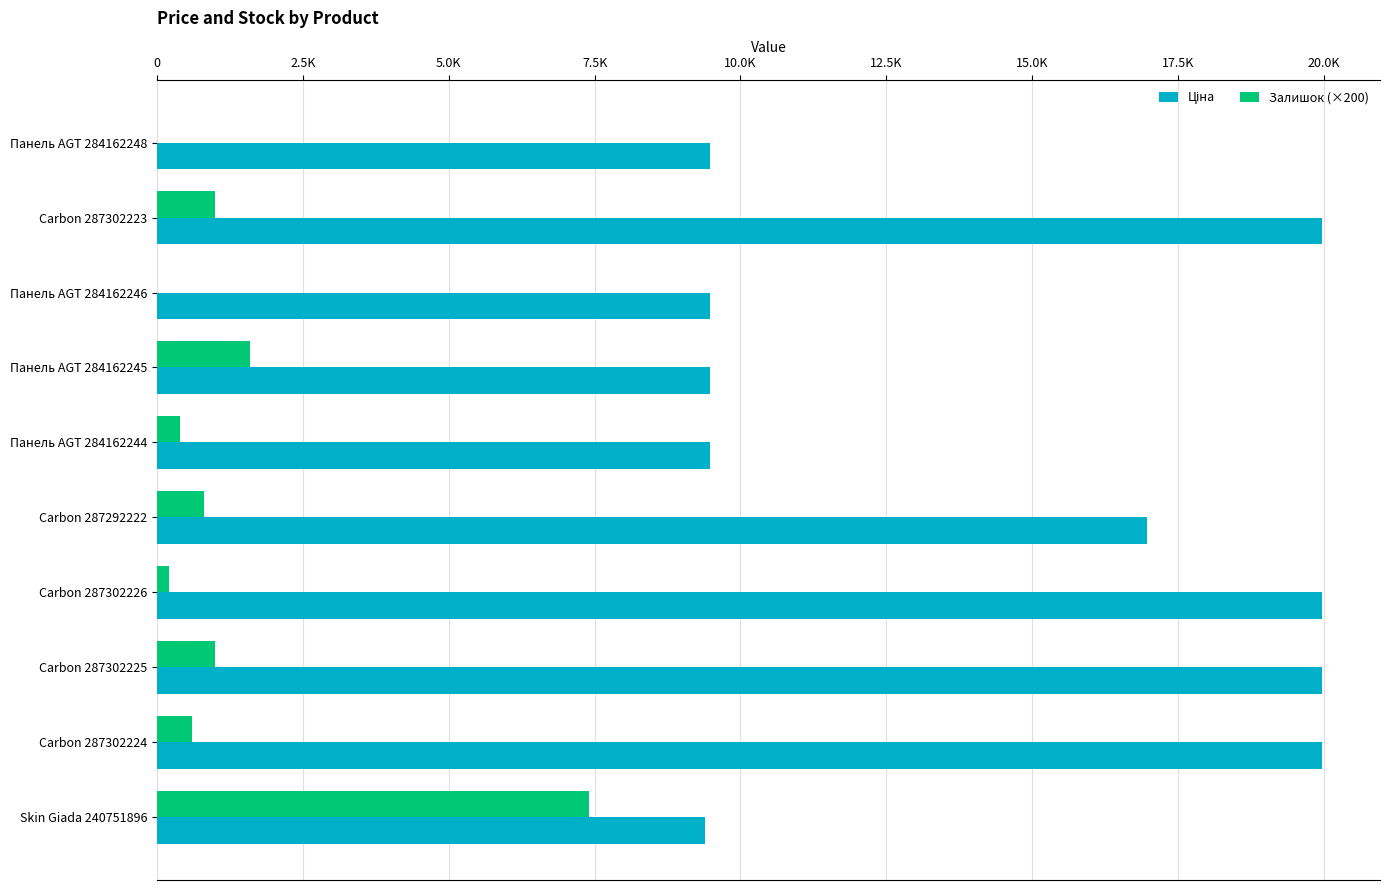

At how many categories does at least one series exceed 11408?

5